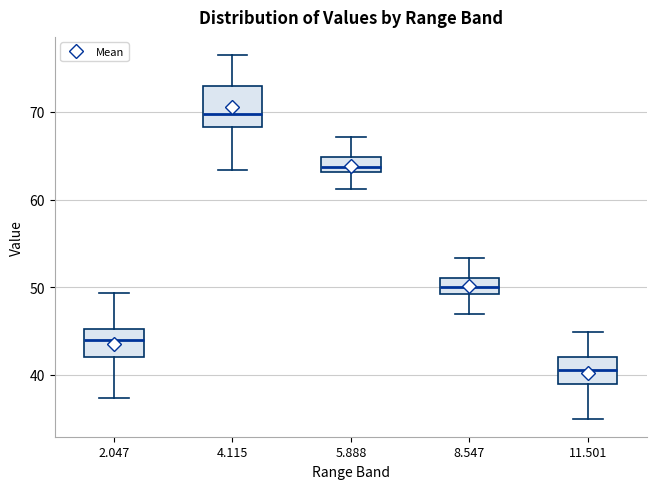

Reading left to right, read every box against the y-axis: the position of its median line, the range the box covers, and the ends of its whiskers. The values are not printed on the chart, so give them approximately, as read against the axis.

2.047: median 44, box 42 to 45, whiskers 37 to 49
4.115: median 70, box 68 to 73, whiskers 63 to 77
5.888: median 64, box 63 to 65, whiskers 61 to 67
8.547: median 50, box 49 to 51, whiskers 47 to 53
11.501: median 41, box 39 to 42, whiskers 35 to 45